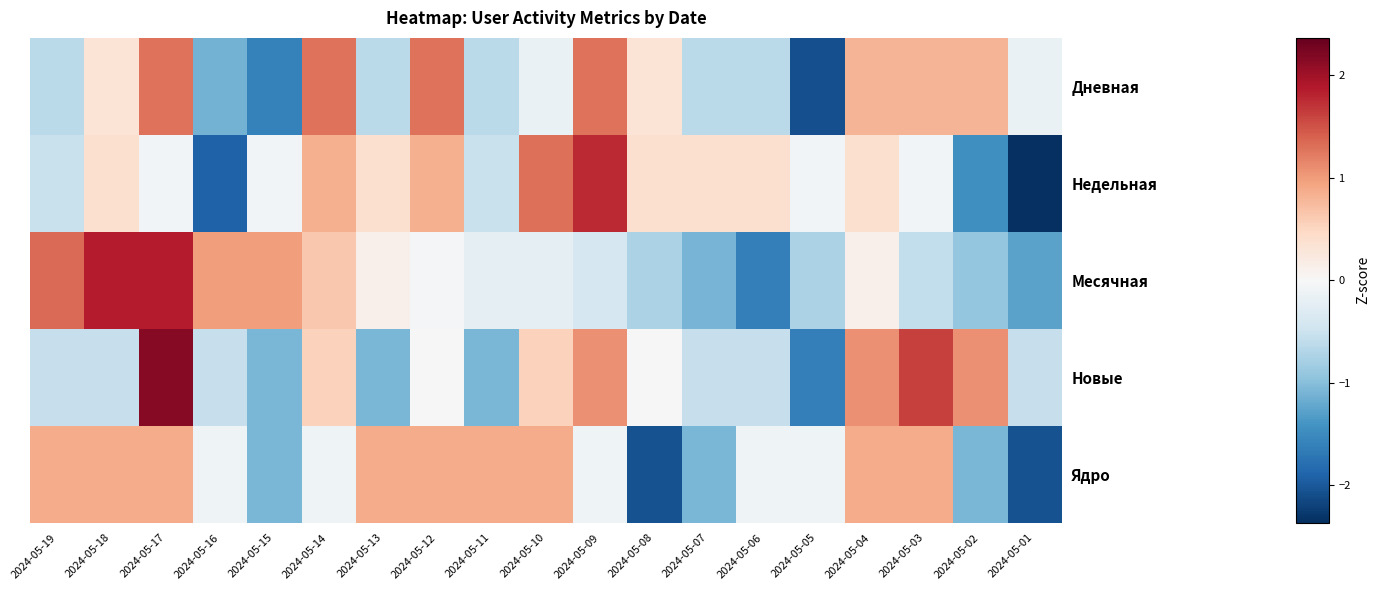

Between 2024-05-14 and 2024-05-16, which is larger?

2024-05-14